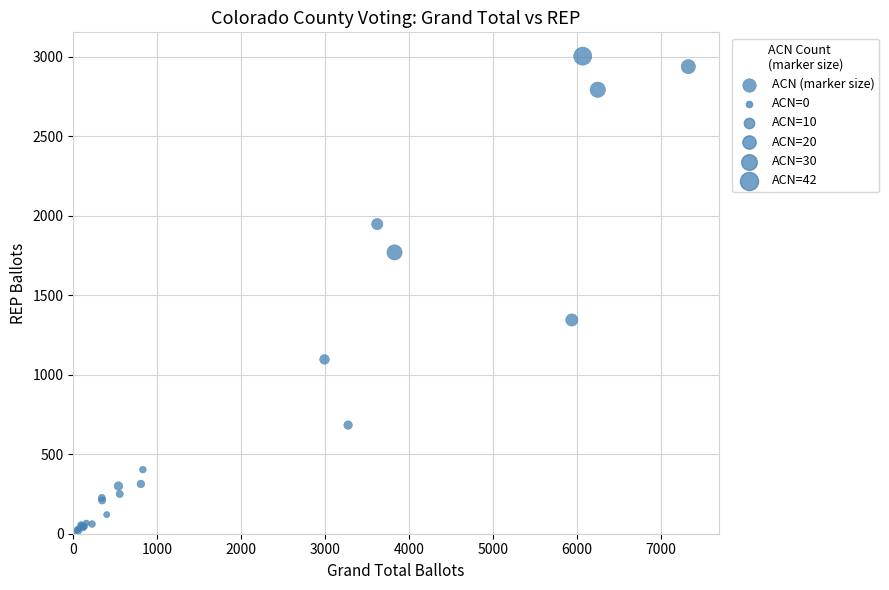

What Y value in the scatter plot is closest to 1505?

1344